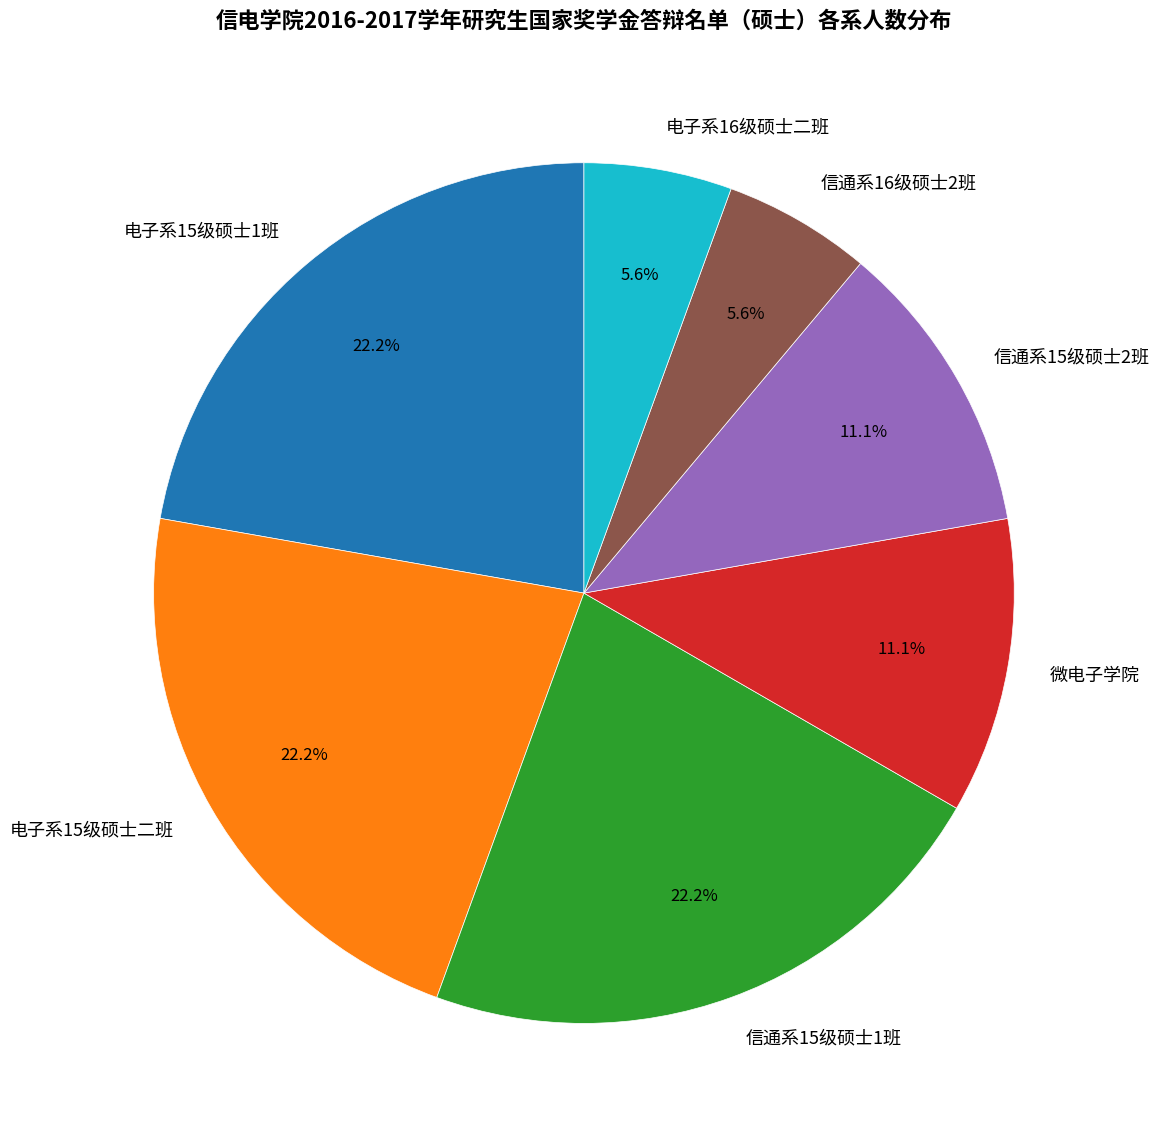

What percentage is the 电子系16级硕士二班 slice, to the nearest percent?

6%